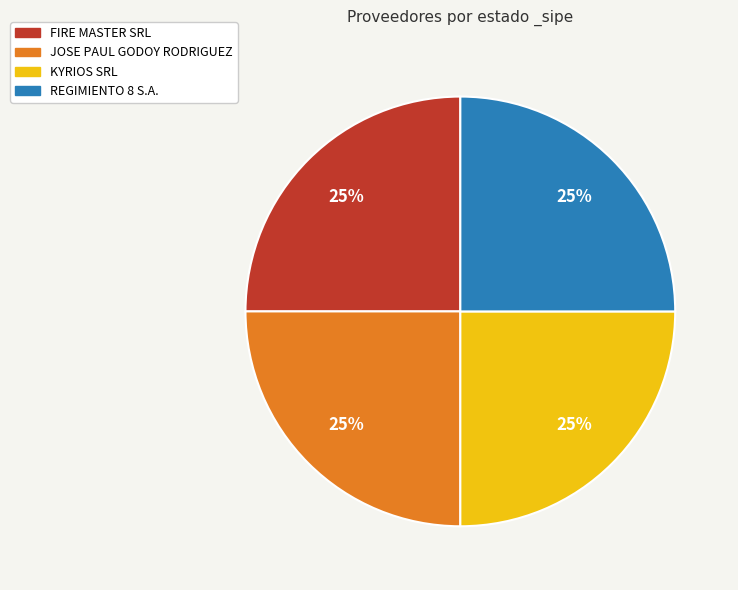

Is there a majority slice in this chart?

No